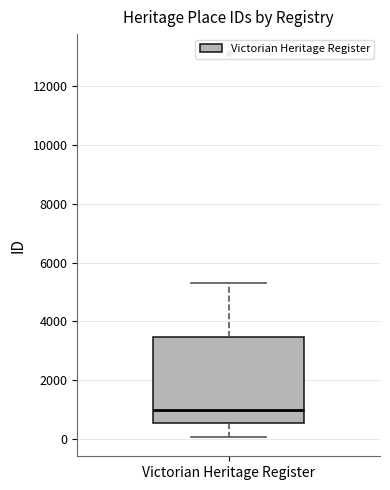

Where is the upper edge of the box for Victorian Heritage Register on the y-axis? The values are not printed on the chart, so give them approximately, as read against the axis.

3400